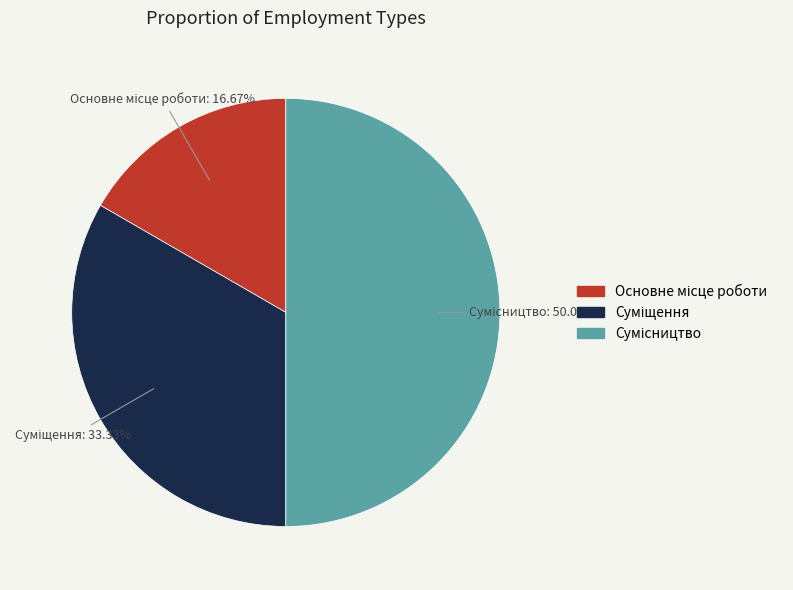

How many segments does this pie chart have?

3